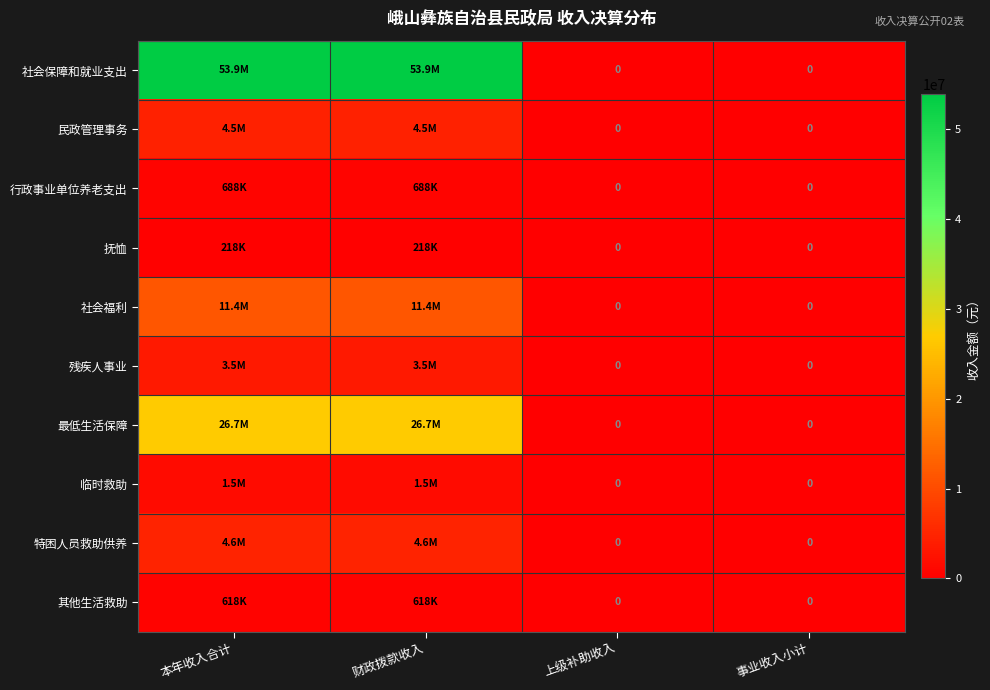

At which category does the chart reach its peak across all series?

本年收入合计